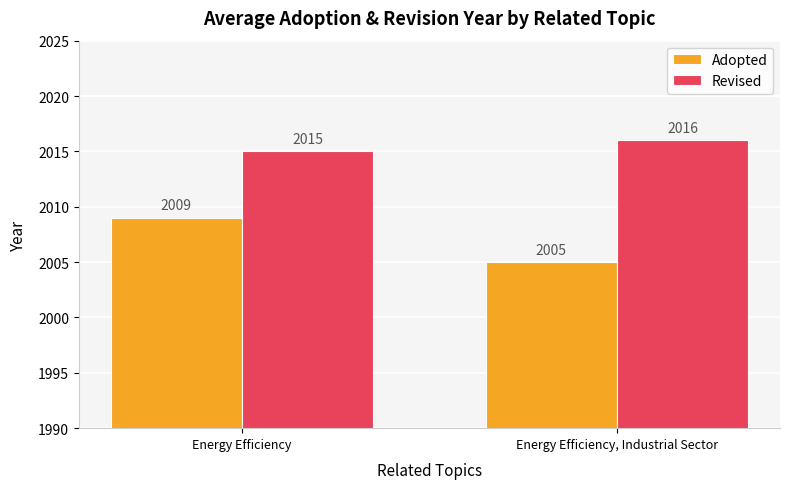

The value of Adopted at Energy Efficiency, Industrial Sector is 798. True or false?

False